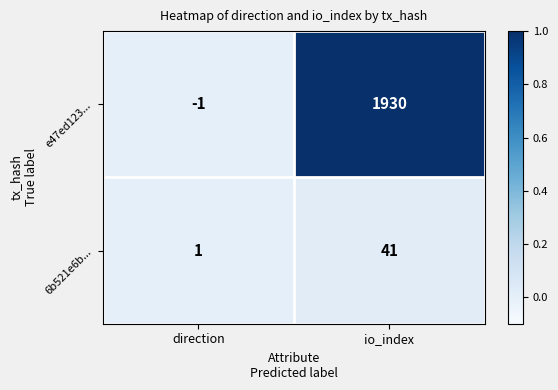

Where is 6b521e6b... nearest to the value 21?

direction